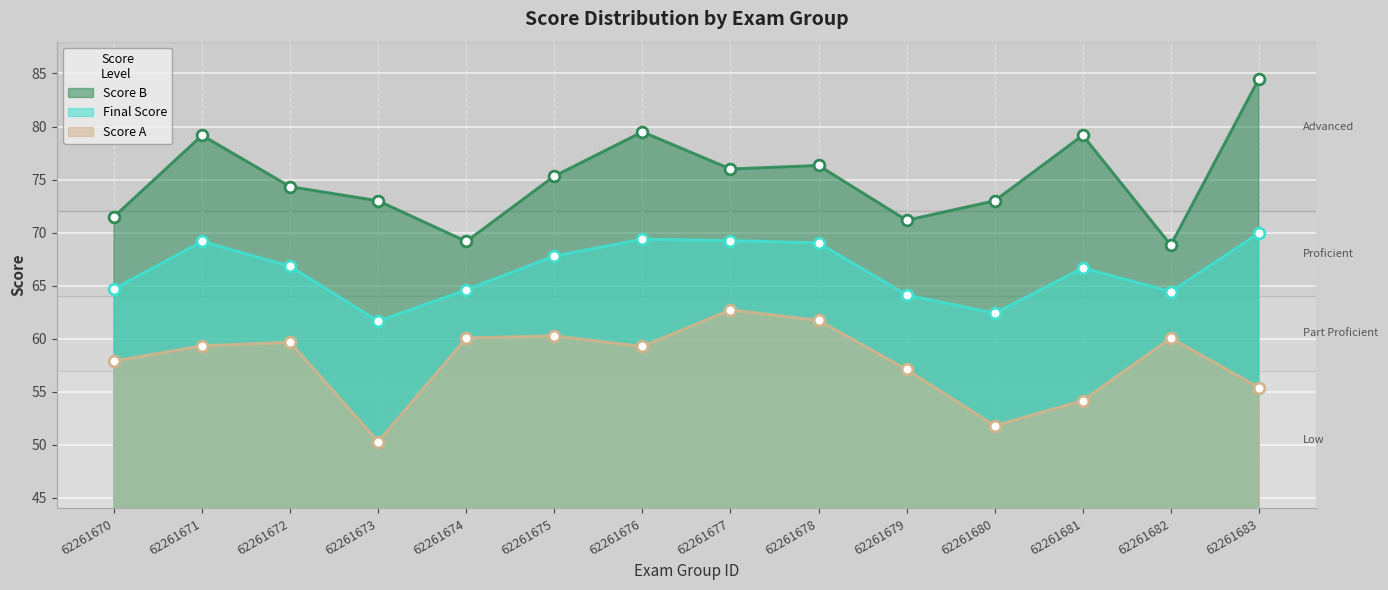

Which series reaches the maximum Y coordinate?

Score B